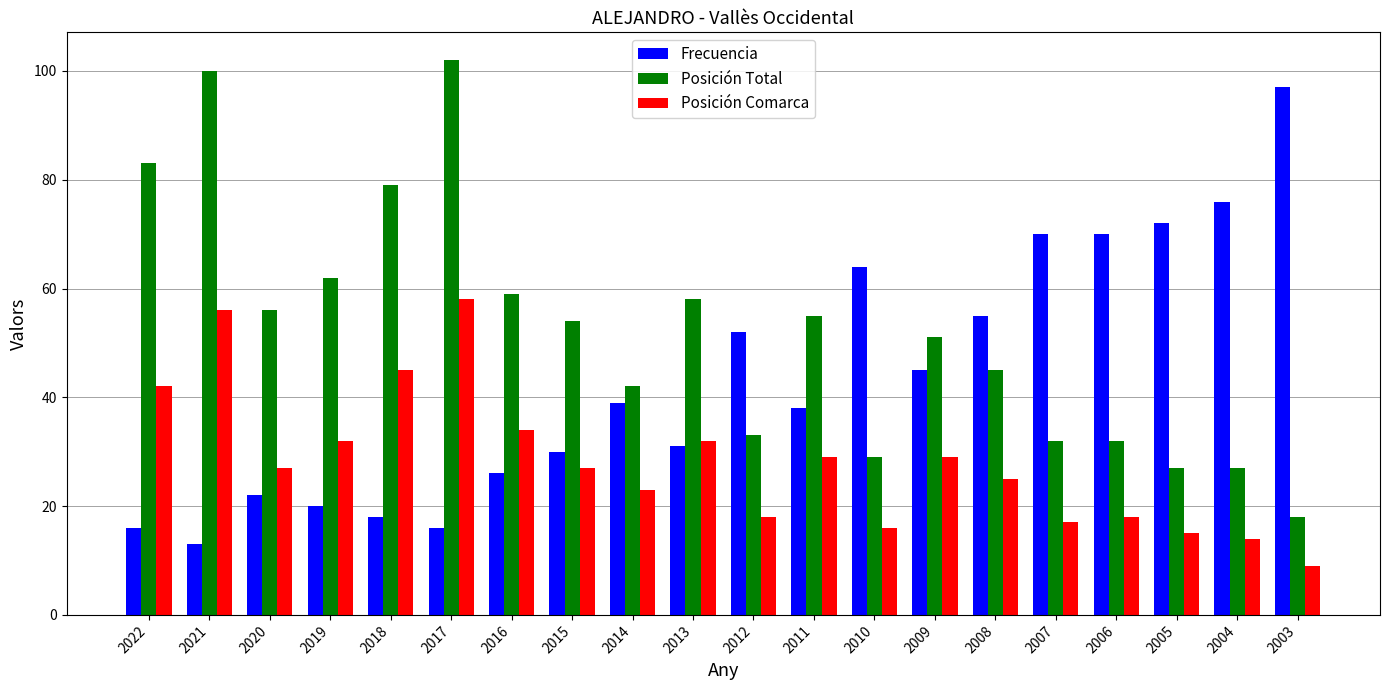

Which series has the largest total across all categories?

Posición Total